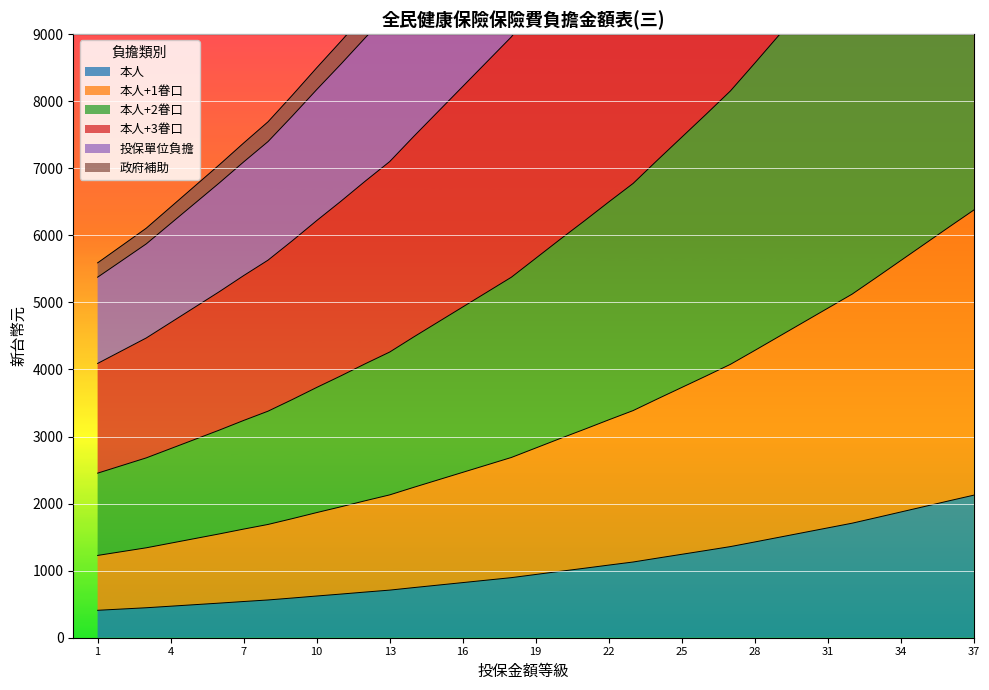

Which category has the highest value across all series?

37